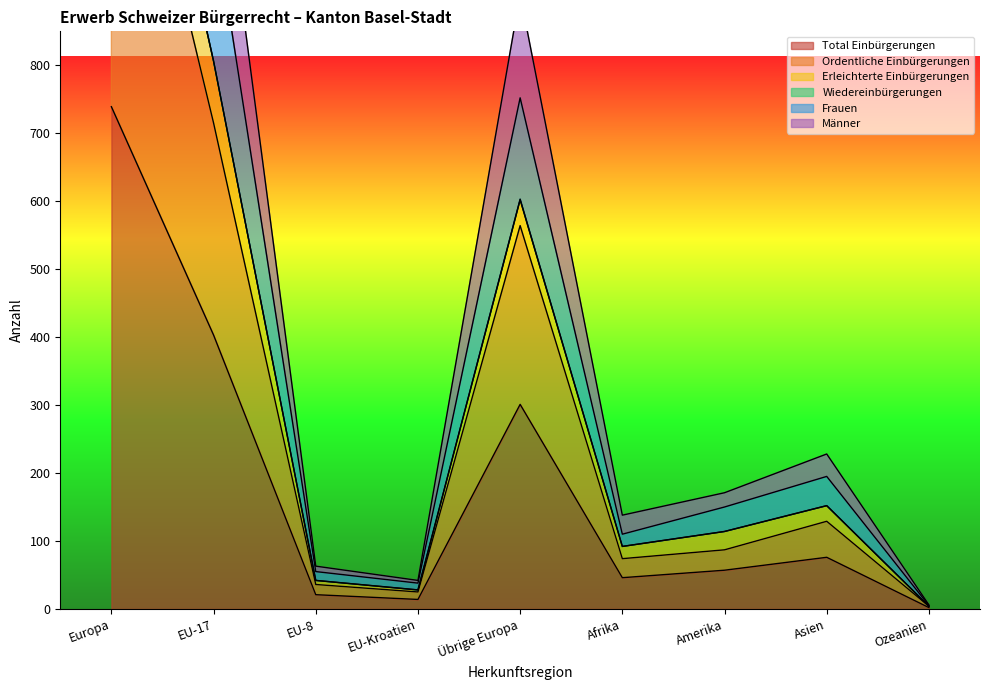

What is the total value across all series at Europa?

5426